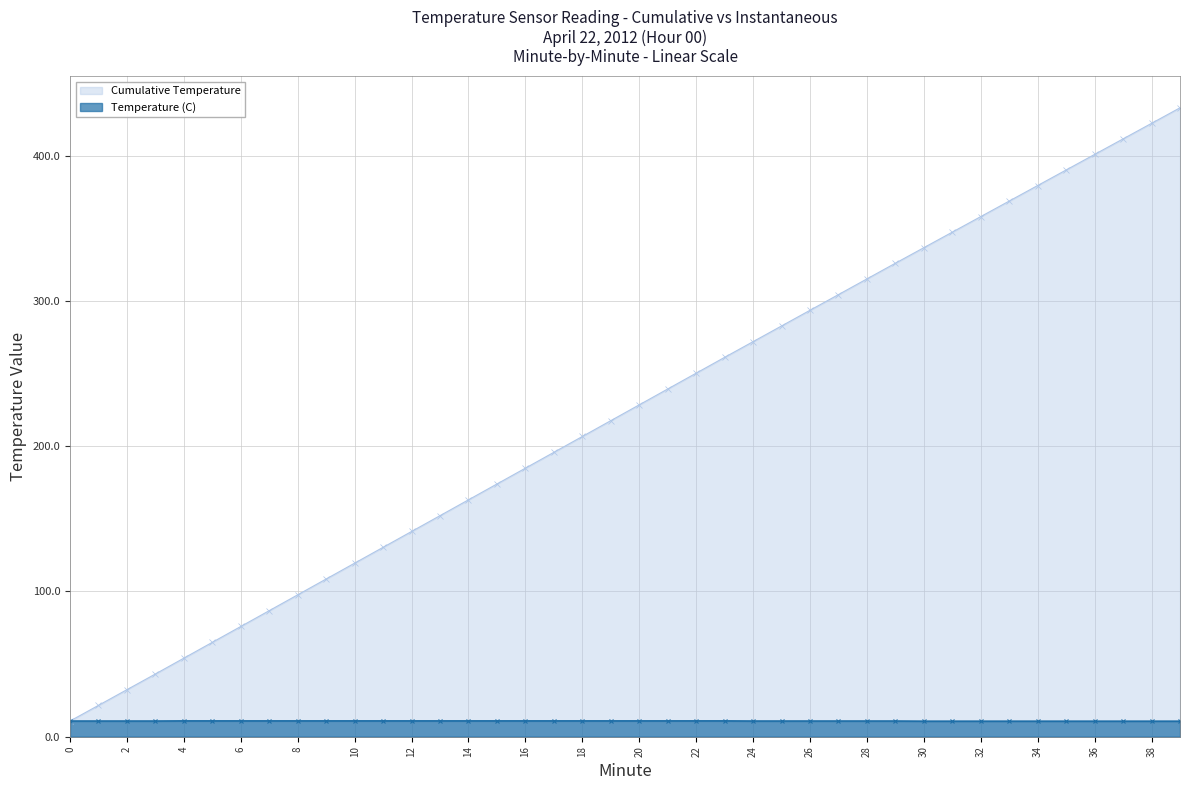

What is the spread (max minus min) of values at 4?

43.2